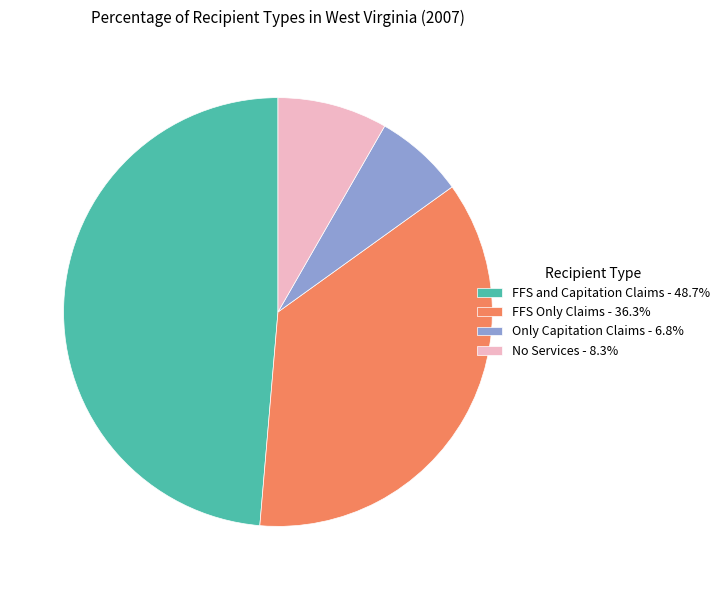

What is the ratio of the value at FFS and Capitation Claims - 48.7% to the value at No Services - 8.3%?

5.9